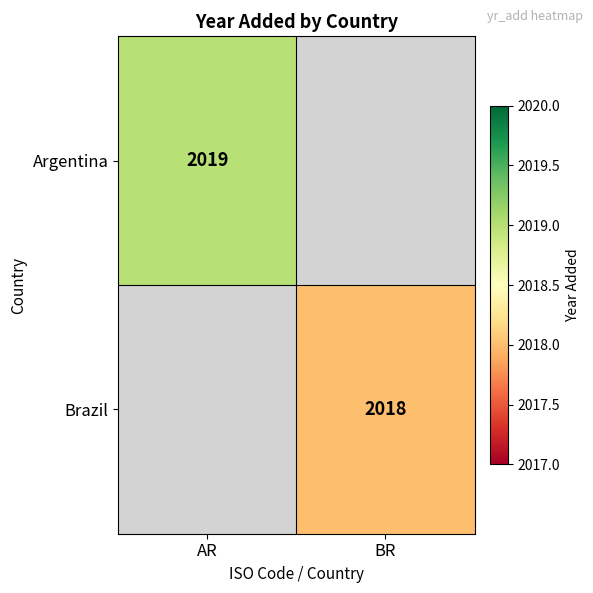

The Brazil series shows 2018 at BR. True or false?

True